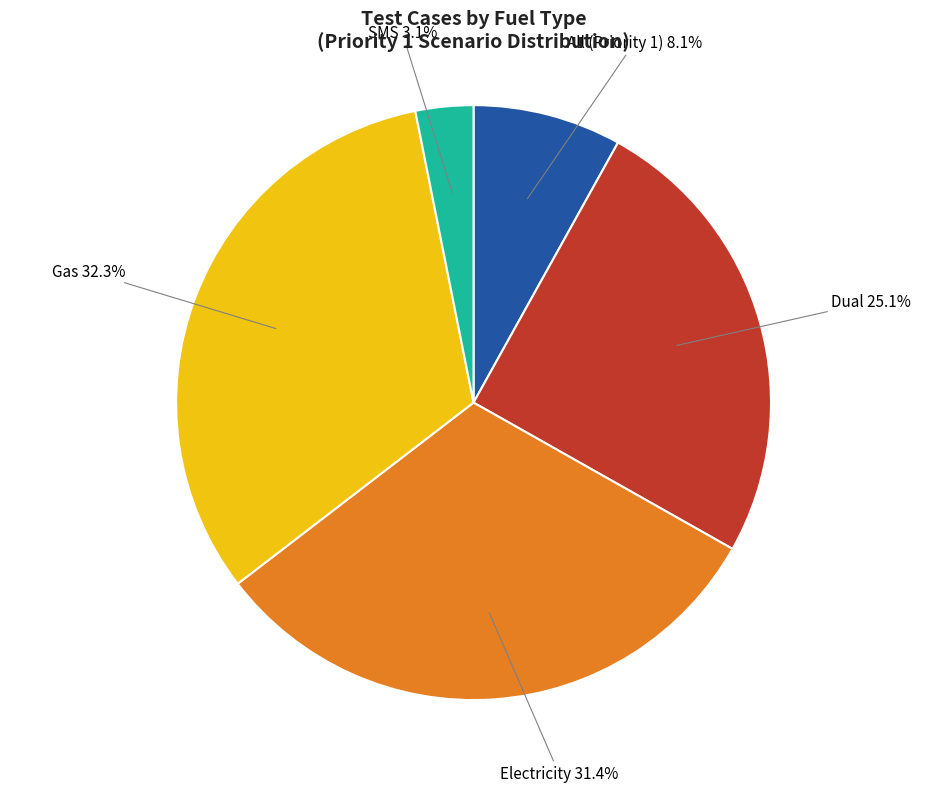

To the nearest percent, what is the average slice percentage?

20%